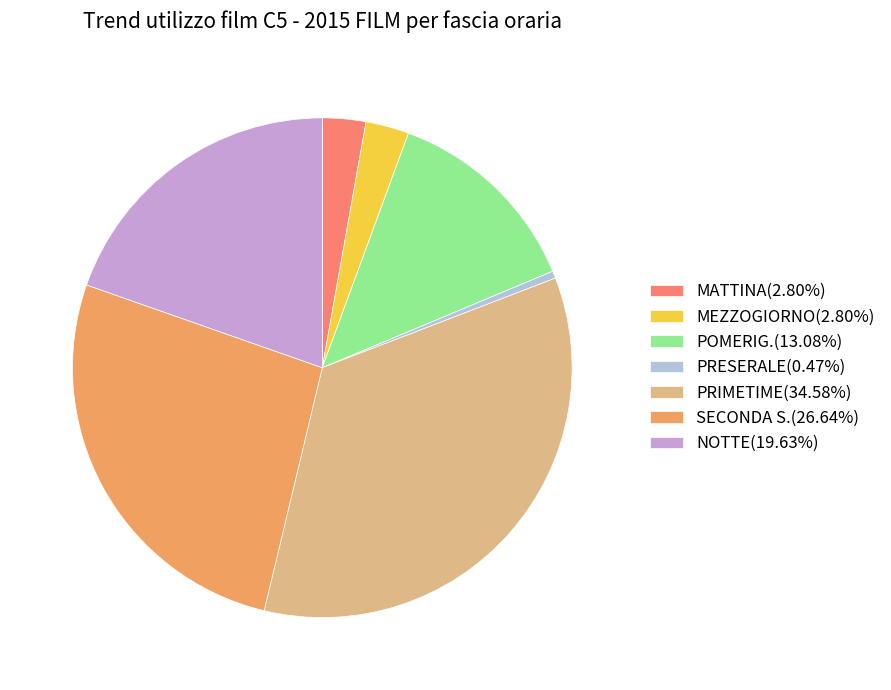

What is the largest slice in the pie chart?

PRIMETIME